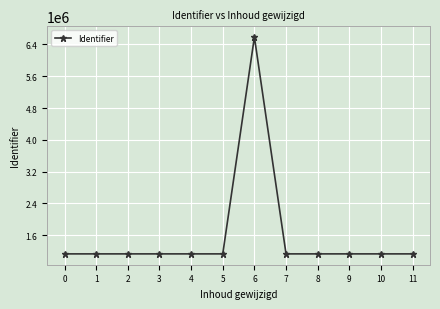

What is the difference between the maximum and minimum values?

5461203